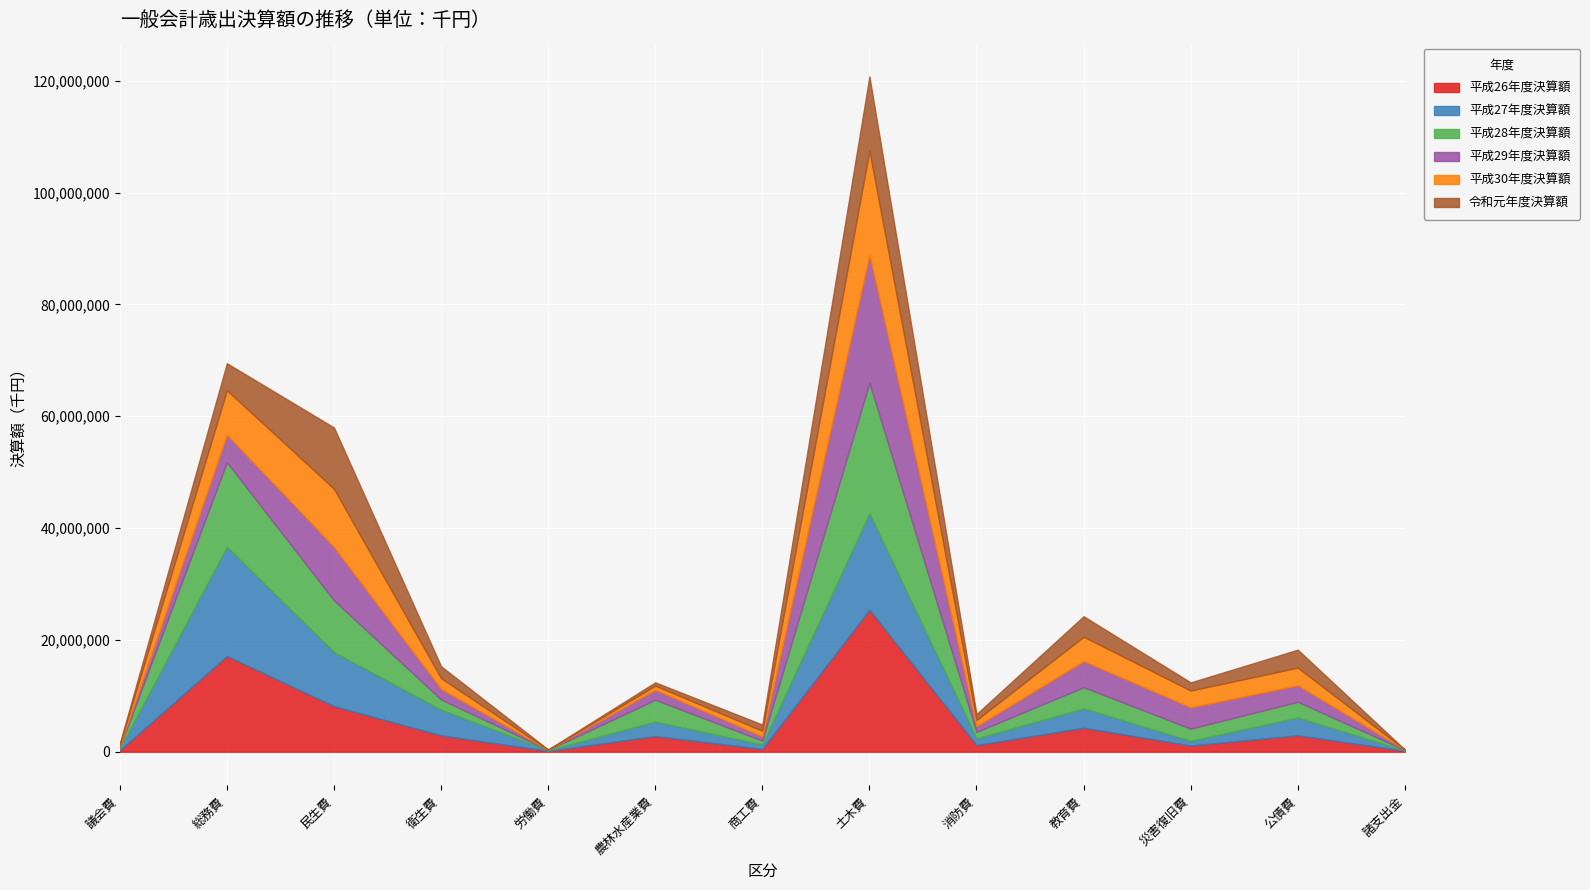

Count the number of categories in the chart.

13